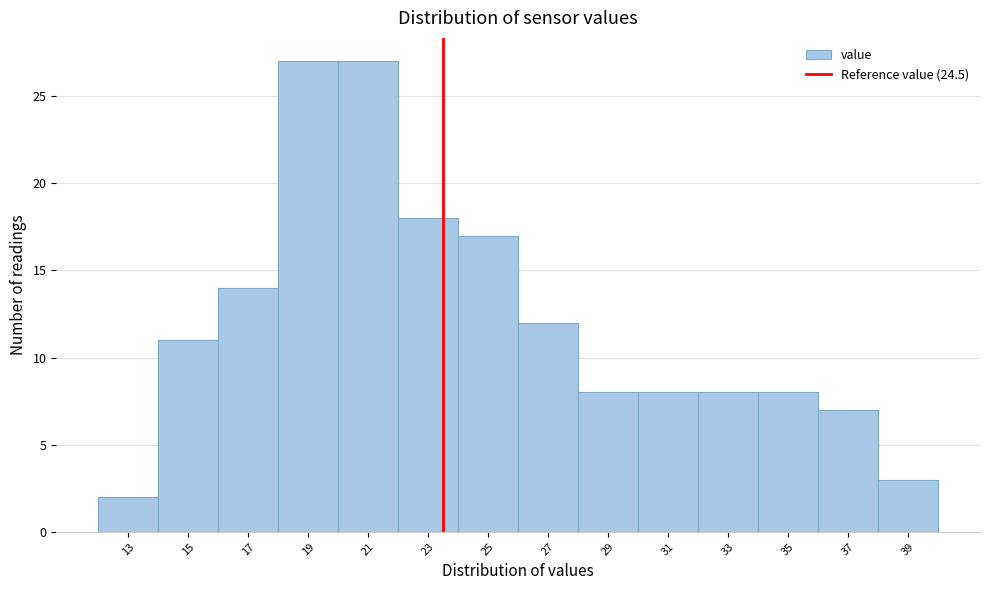

Reading left to right, transcribe all the data shown in this chart.

2	11	14	27	27	18	17	12	8	8	8	8	7	3